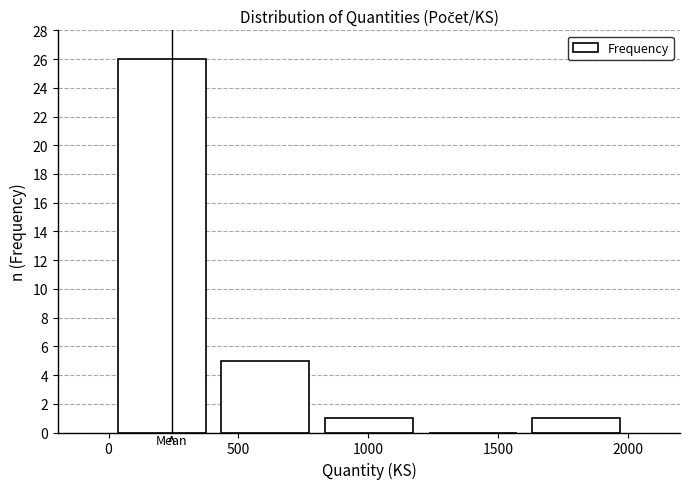

Over which range of the x-axis is the bar tallest?

0 to 400